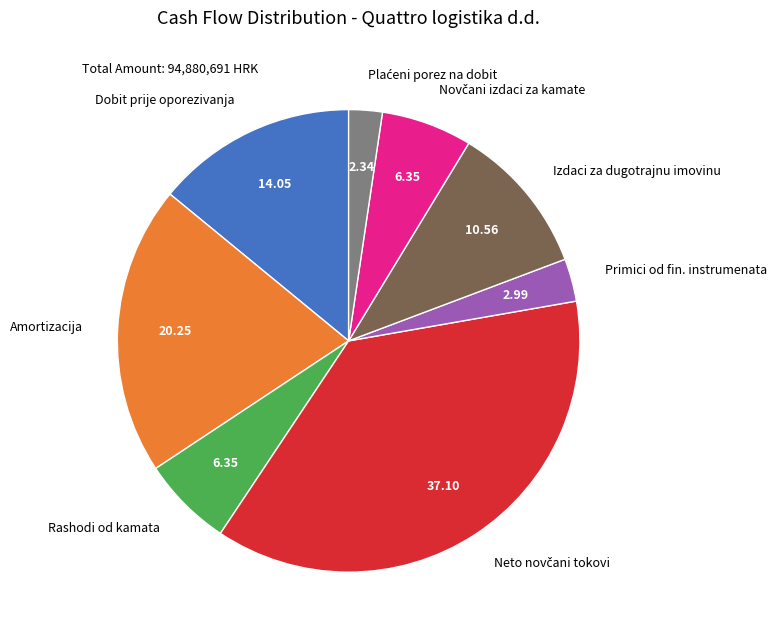

Does Primici od fin. instrumenata represent more than half of the total?

No